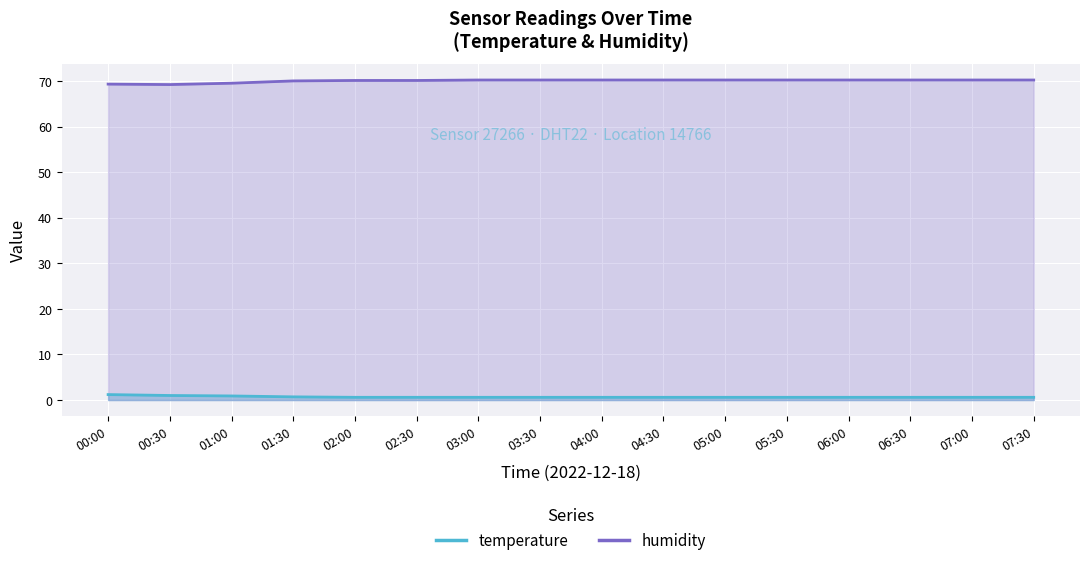

Which series has the largest total across all categories?

humidity